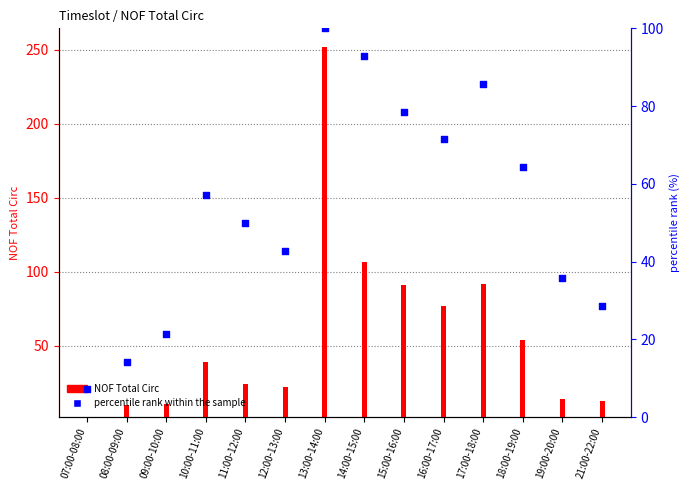

Which series has the largest total across all categories?

NOF Total Circ